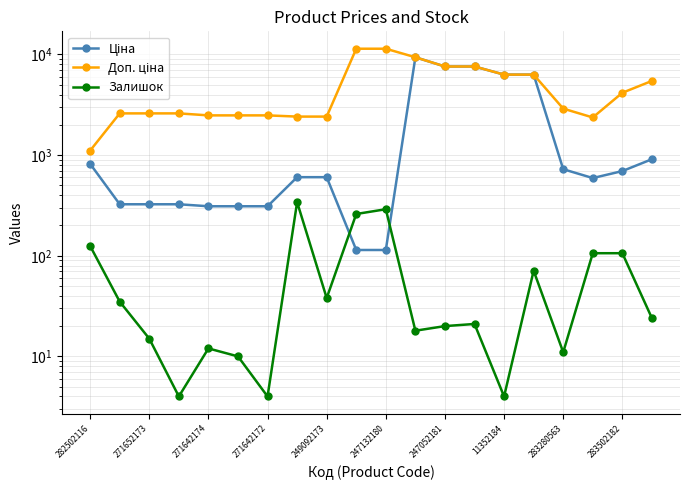

The Ціна series shows 120.9 at 271652173. True or false?

False